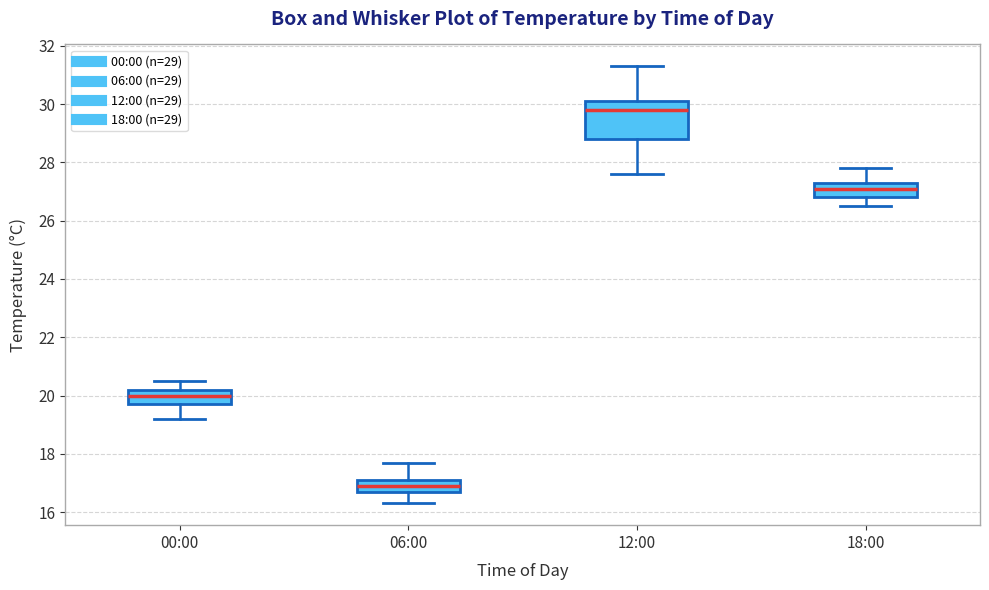

Reading left to right, transcribe this box plot: for each box, give where its median line is, the range the box spans, and where its two whiskers end, as read against the y-axis. The values are not printed on the chart, so give them approximately, as read against the axis.

00:00: median 20.0, box 19.8 to 20.2, whiskers 19.2 to 20.6
06:00: median 17.0, box 16.8 to 17.2, whiskers 16.4 to 17.8
12:00: median 29.8, box 28.8 to 30.2, whiskers 27.6 to 31.4
18:00: median 27.2, box 26.8 to 27.4, whiskers 26.6 to 27.8